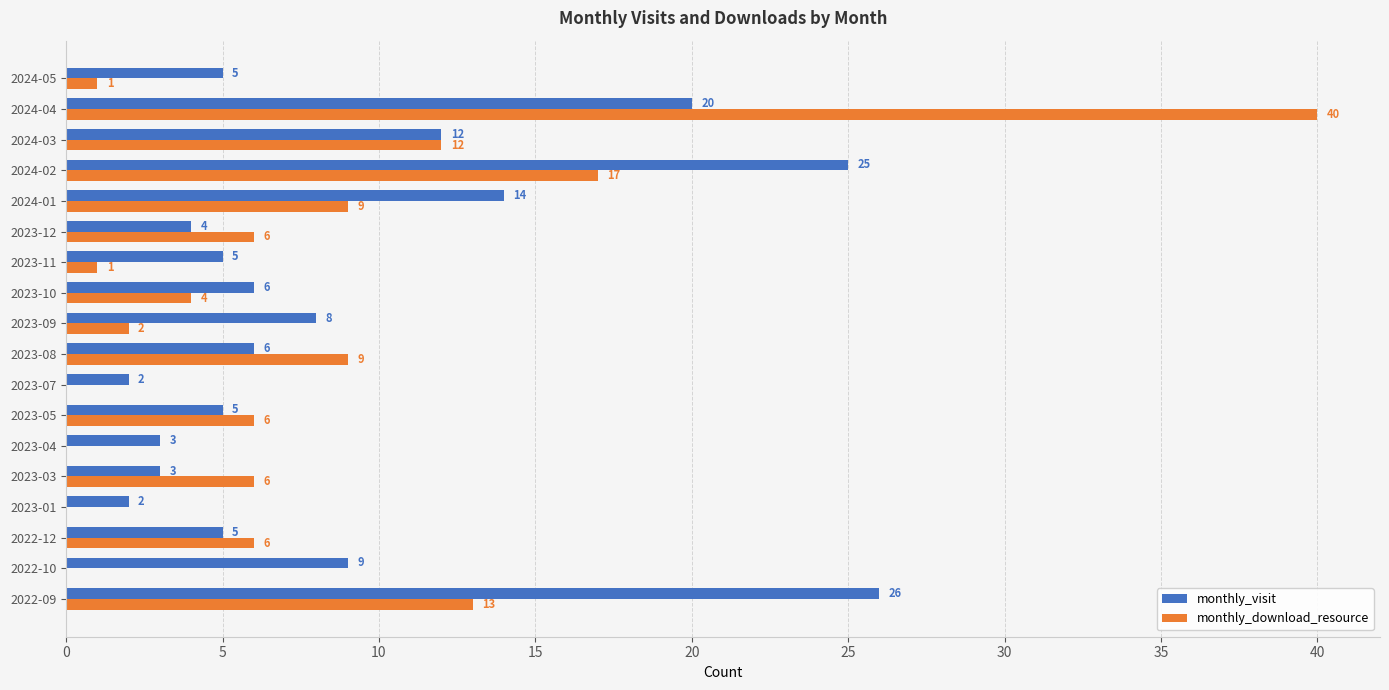

What is the maximum value shown in the chart?

40